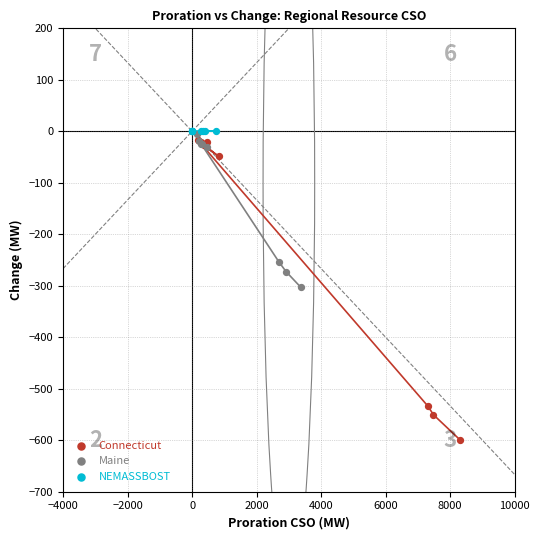

Which series reaches the minimum Y coordinate?

Connecticut